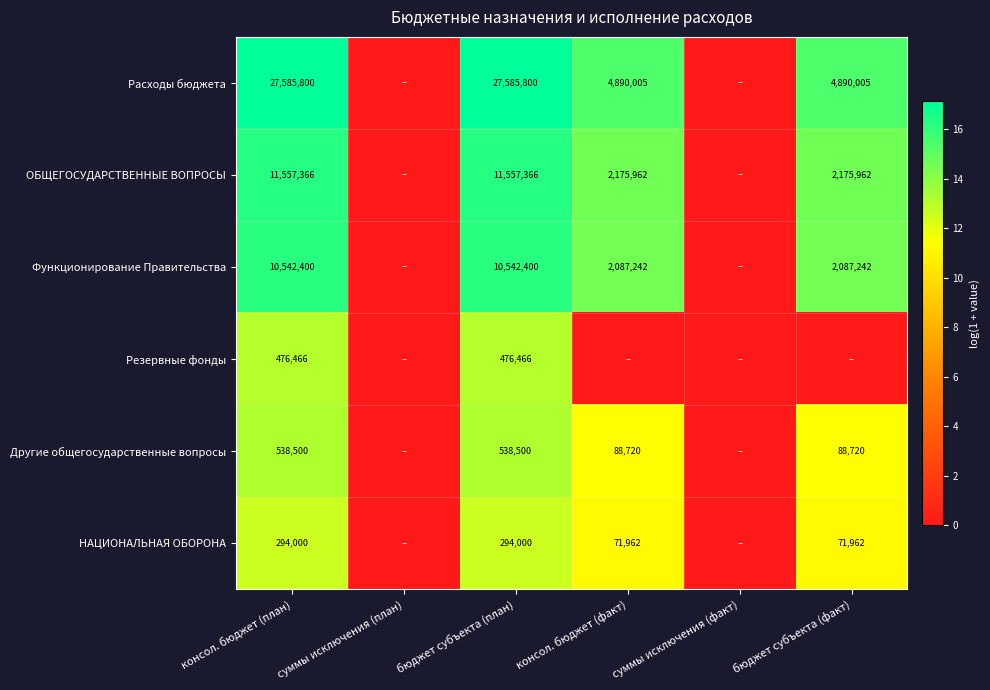

Is it true that Функционирование Правительства equals 2087242 at бюджет субъекта (факт)?

True